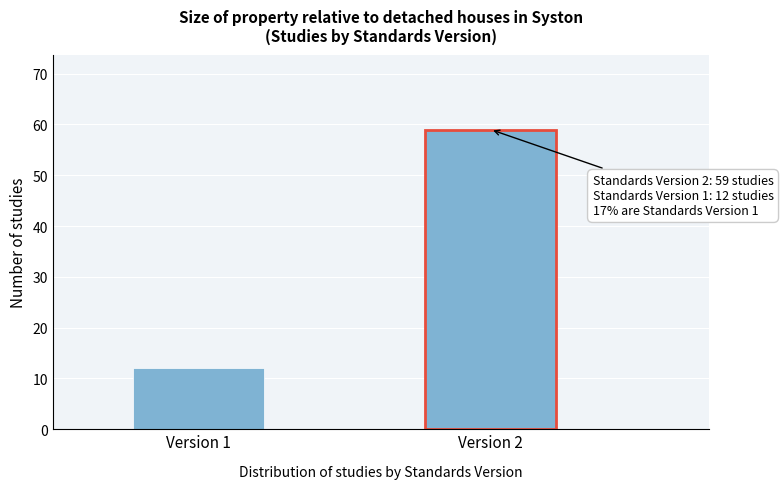

Reading left to right, what are all the values shown in this chart?

12	59